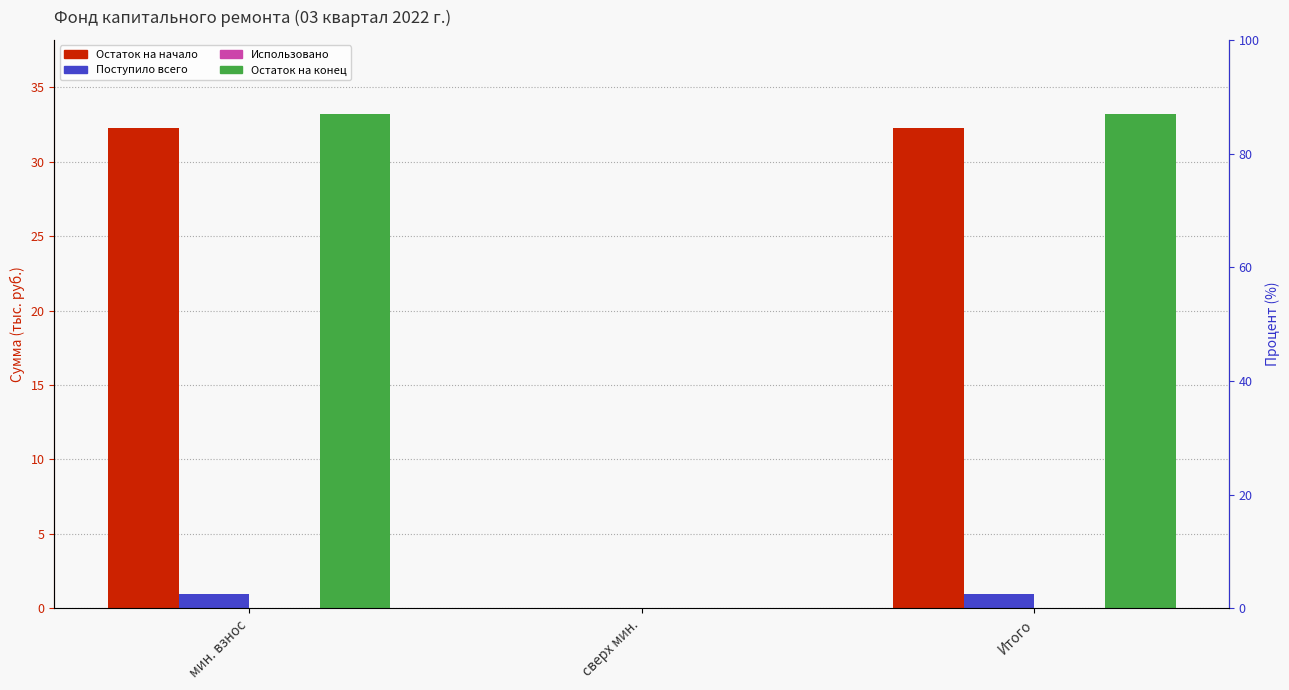

How many values in the Остаток на начало series exceed 32?

2